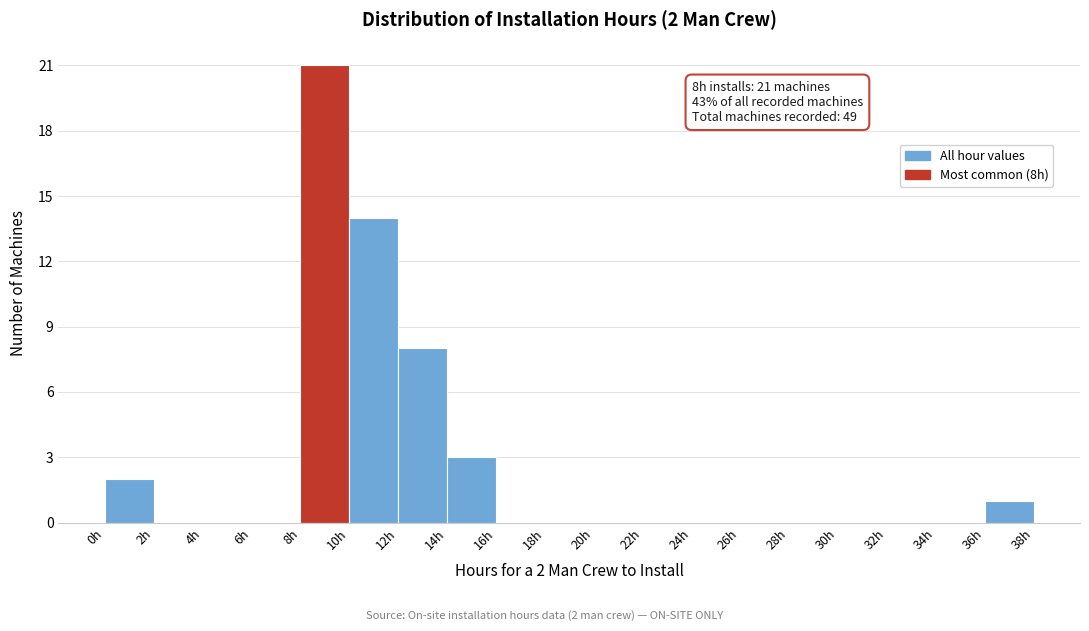

Which range on the x-axis has the tallest bar?

8 to 10